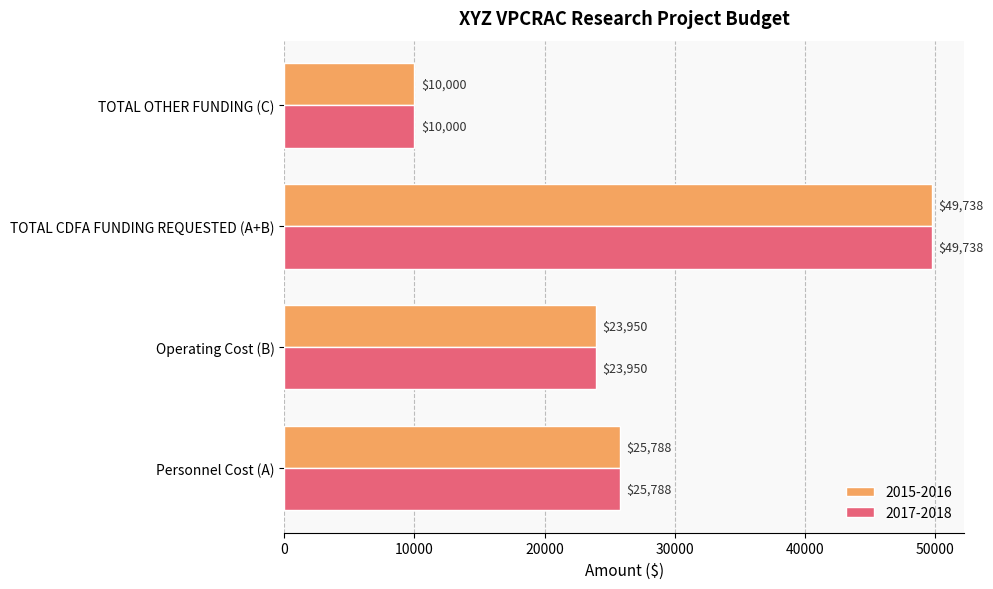

What is the smallest value displayed?

10000